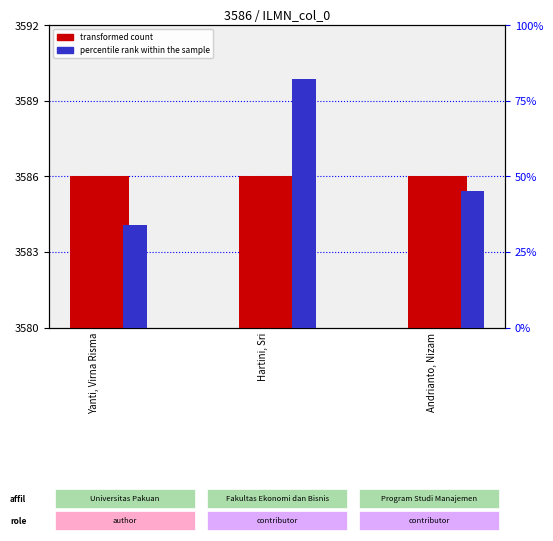

At which label does percentile rank within the sample reach its minimum?

Yanti, Virna Risma